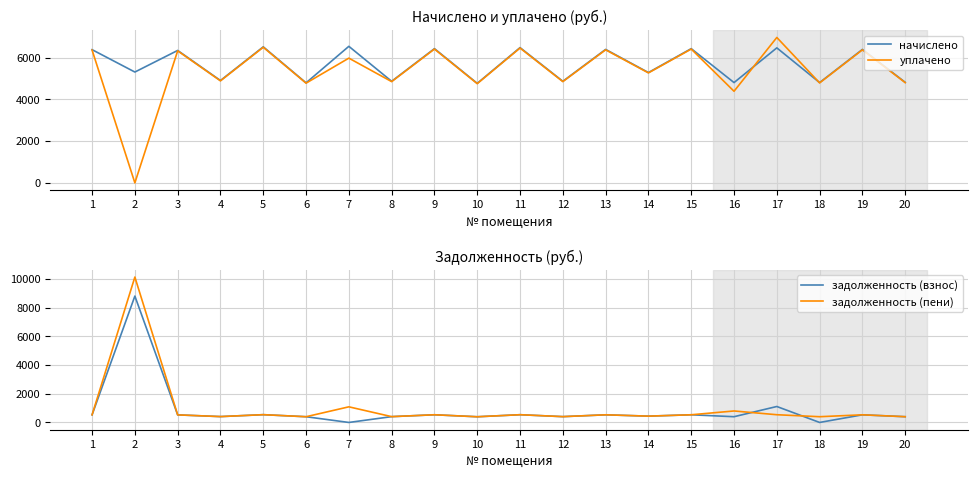

What is the difference between the уплачено values at 17 and 20?

2162.7